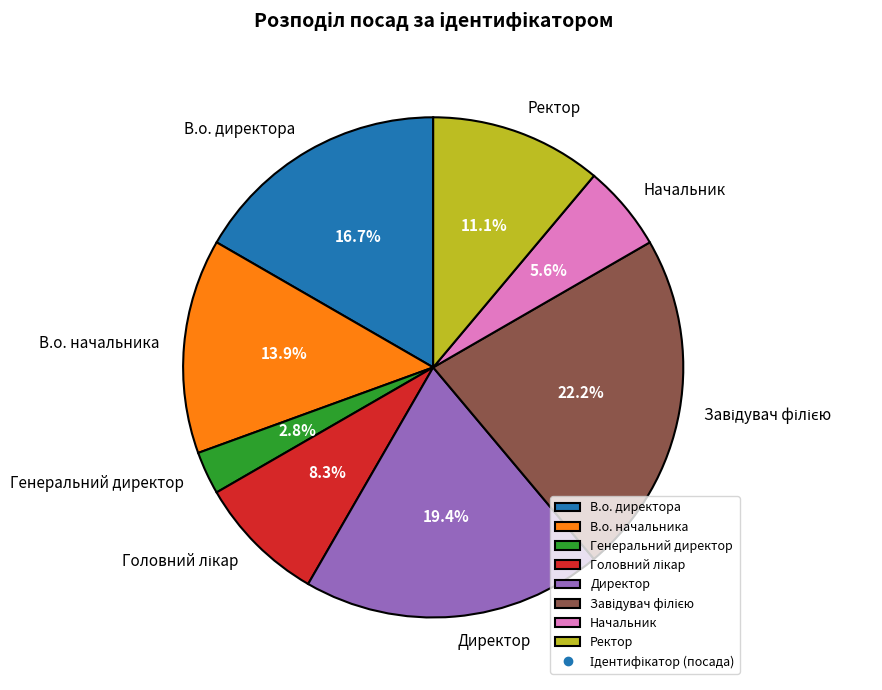

What is the smallest slice in the pie chart?

Генеральний директор